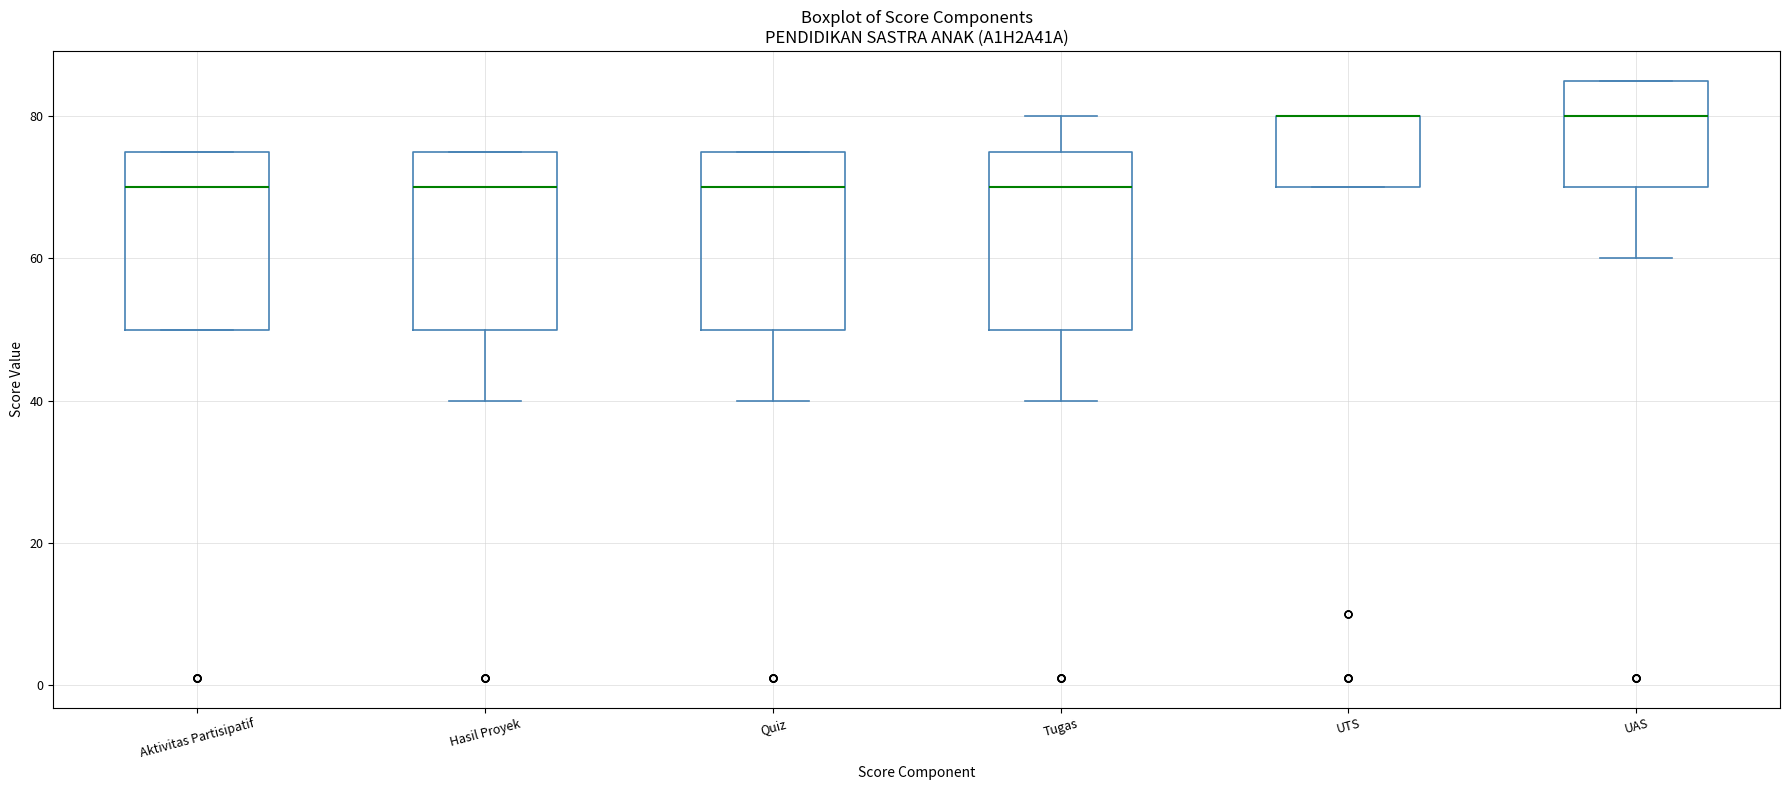

Reading left to right, transcribe this box plot: for each box, give where its median line is, the range the box spans, and where its two whiskers end, as read against the y-axis. The values are not printed on the chart, so give them approximately, as read against the axis.

Aktivitas Partisipatif: median 70, box 50 to 76, whiskers 50 to 76
Hasil Proyek: median 70, box 50 to 76, whiskers 40 to 76
Quiz: median 70, box 50 to 76, whiskers 40 to 76
Tugas: median 70, box 50 to 76, whiskers 40 to 80
UTS: median 80 (drawn on the box's upper edge), box 70 to 80, whiskers 70 to 80
UAS: median 80, box 70 to 86, whiskers 60 to 86